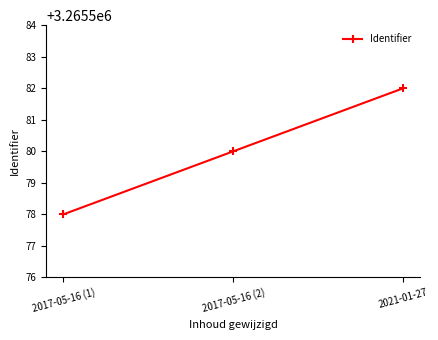

Read the value at 2017-05-16 (2).

3265580